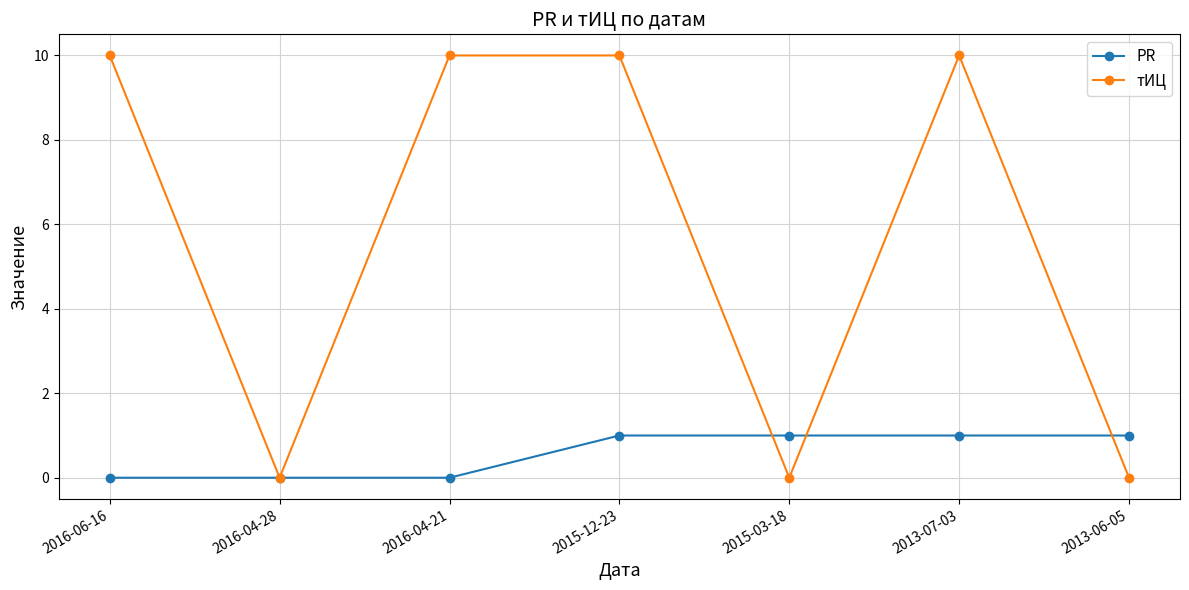

At how many categories does at least one series exceed 9?

4